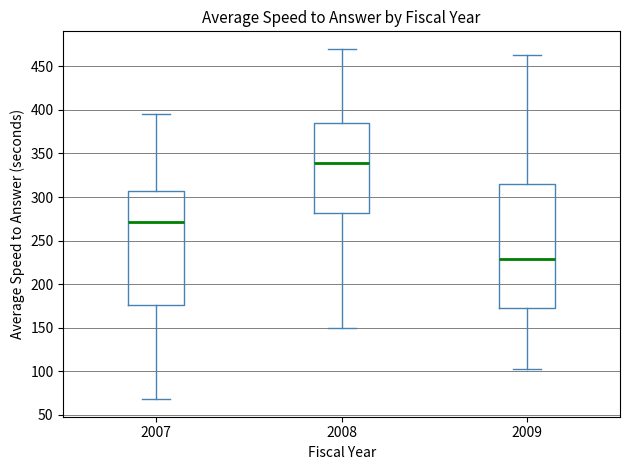

Which box is the tallest, from its lower edge to its upper edge?

2009